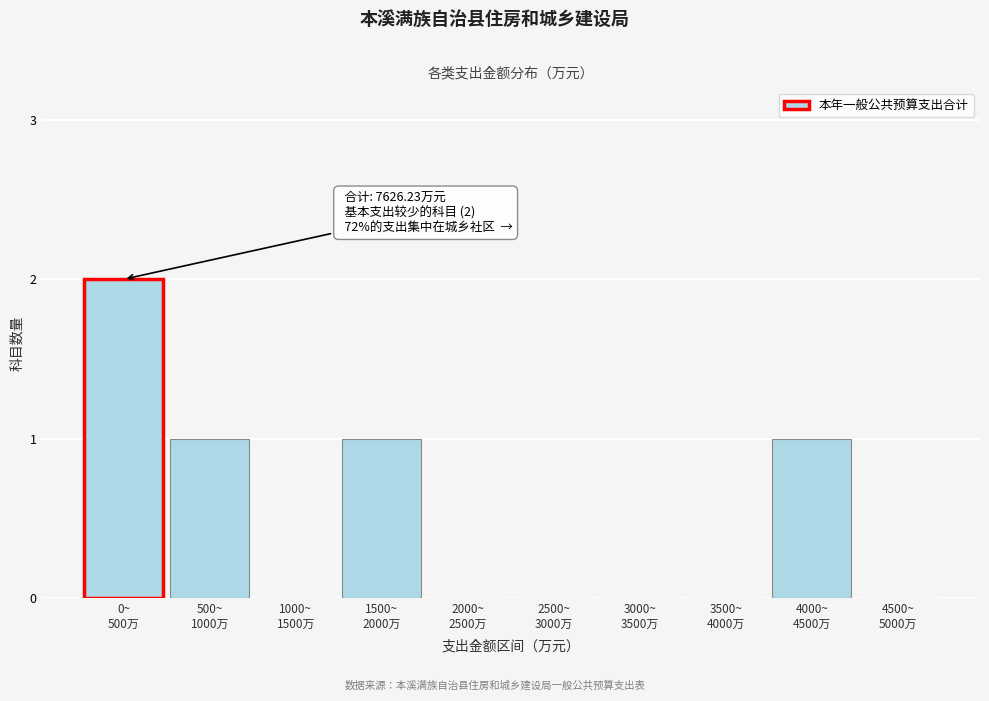

What is the sum of all values?

5